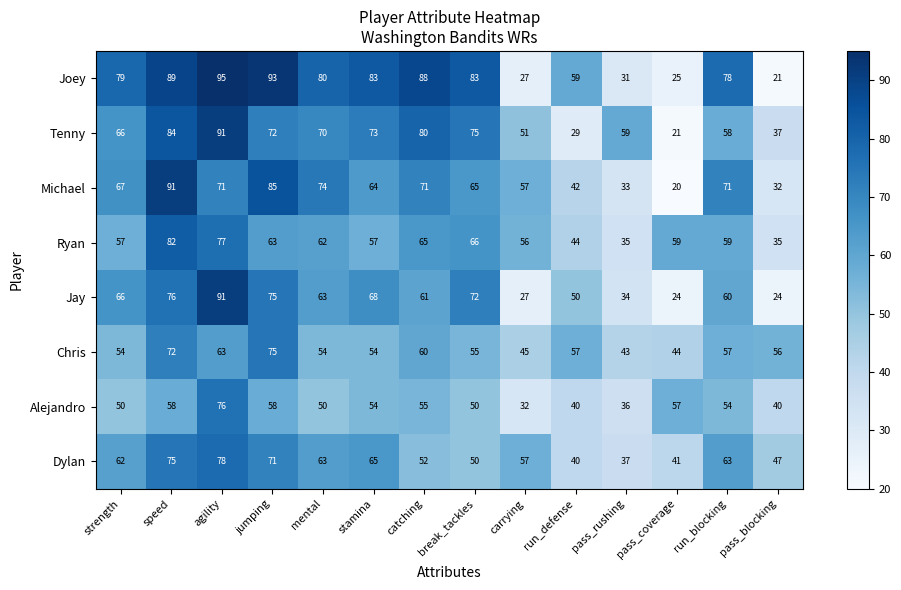

The Tenny series shows 23 at mental. True or false?

False